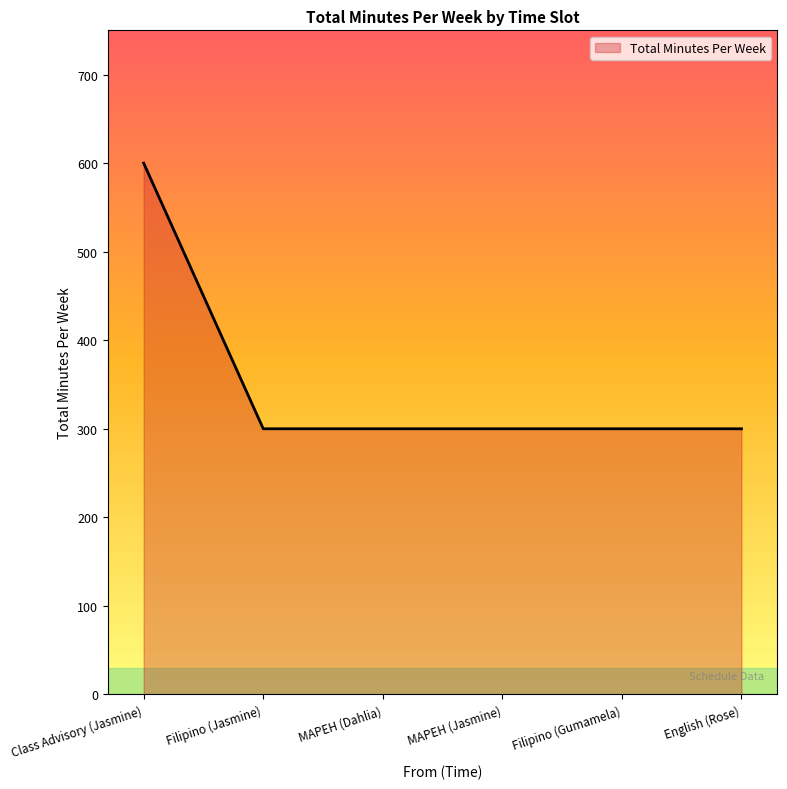

What is the sum of all values?

2100